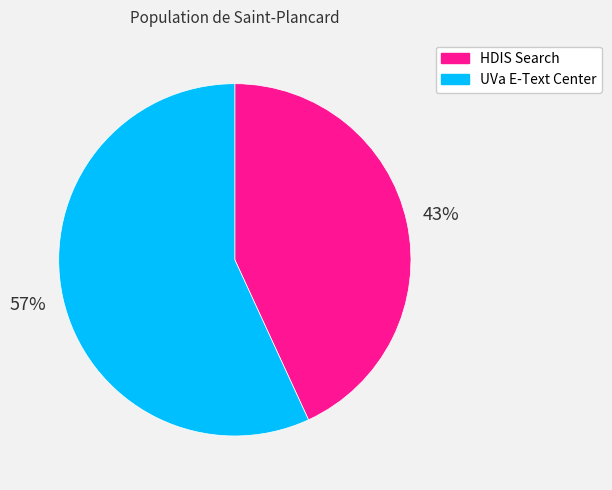

Count the number of slices in the pie.

2